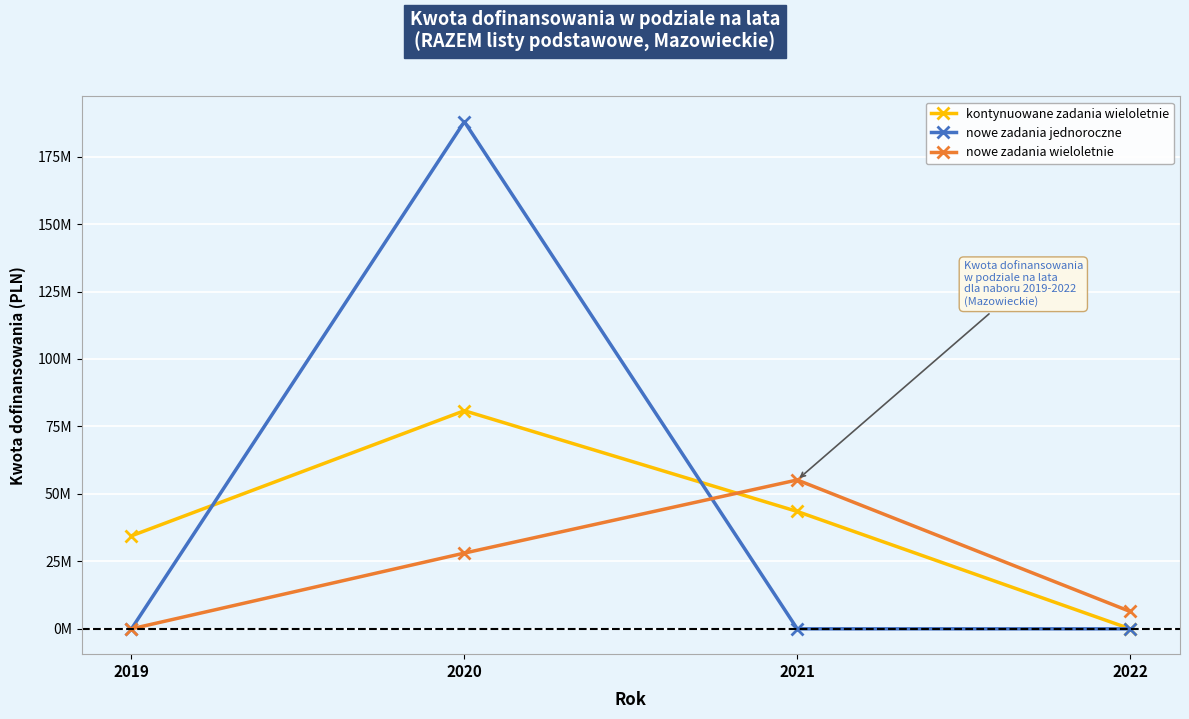

Reading left to right, transcribe all the data shown in this chart.

kontynuowane zadania wieloletnie: 34467136.0	80830480.3	43491506.8	0.0
nowe zadania jednoroczne: 0.0	187951796.3	0.0	0.0
nowe zadania wieloletnie: 0.0	28066774.1	55164572.5	6429732.2